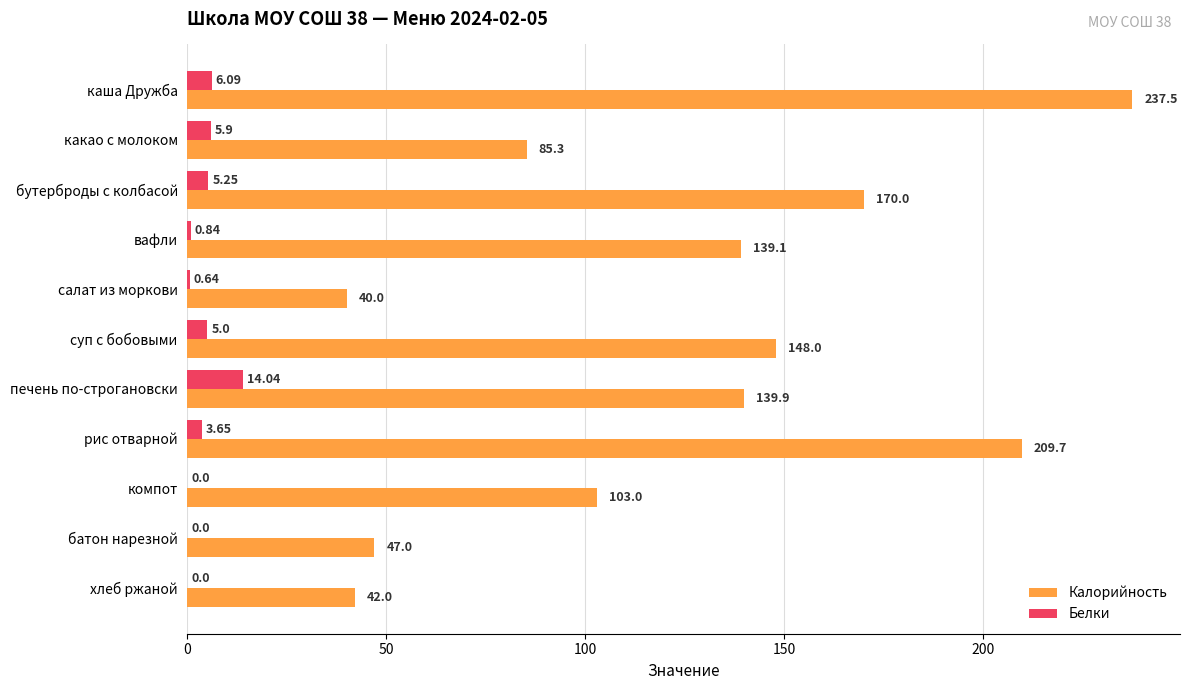

At which label is Белки closest to 7?

каша Дружба